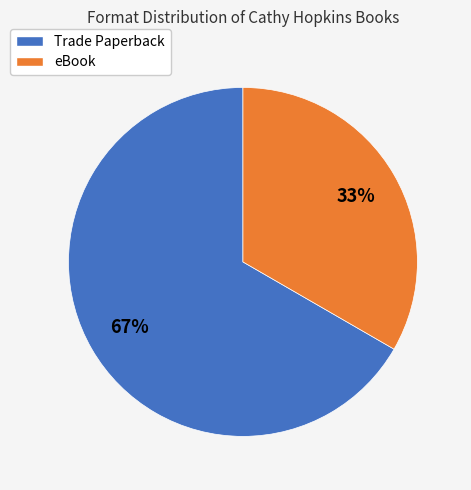

Does any single category account for the majority?

Yes